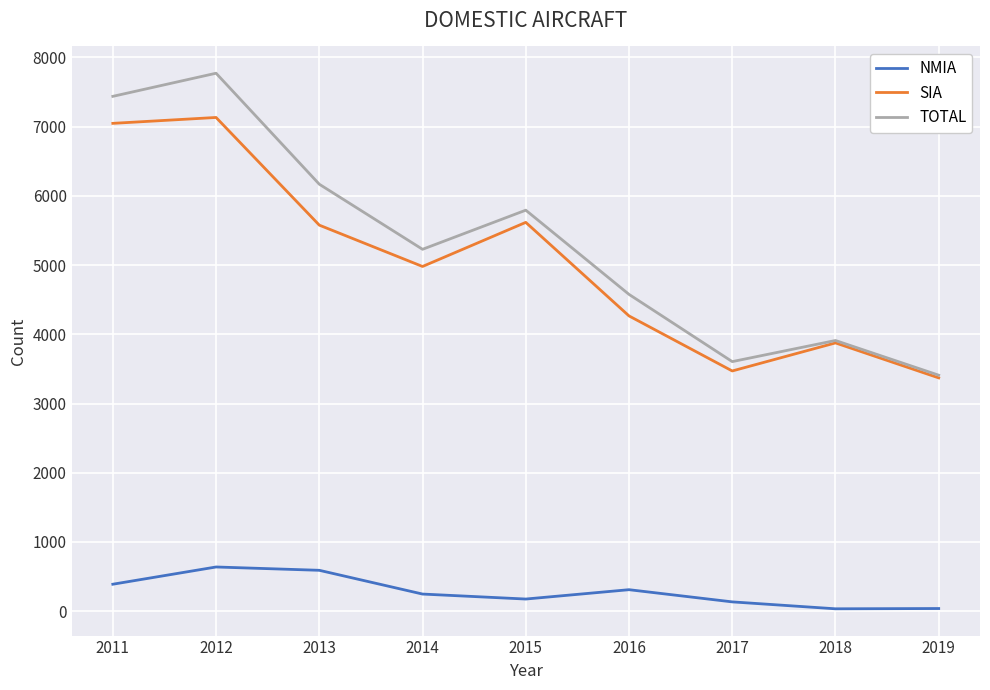

True or false: NMIA and TOTAL intersect in this chart.

False